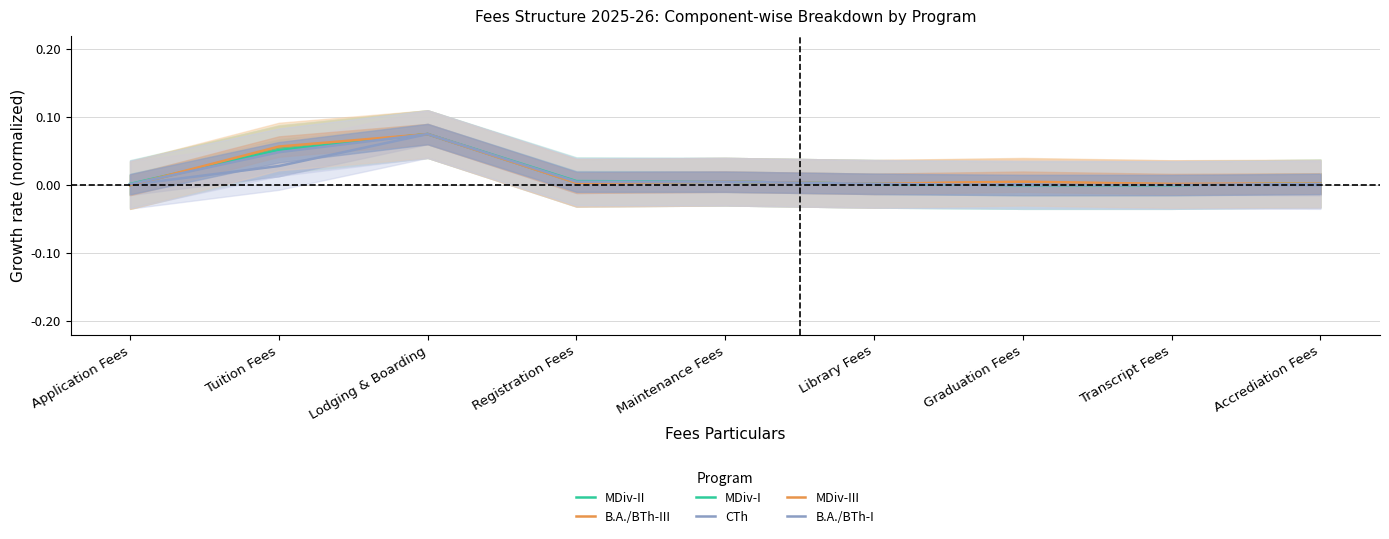

What is the difference between the MDiv-III values at Tuition Fees and Maintenance Fees?

0.1